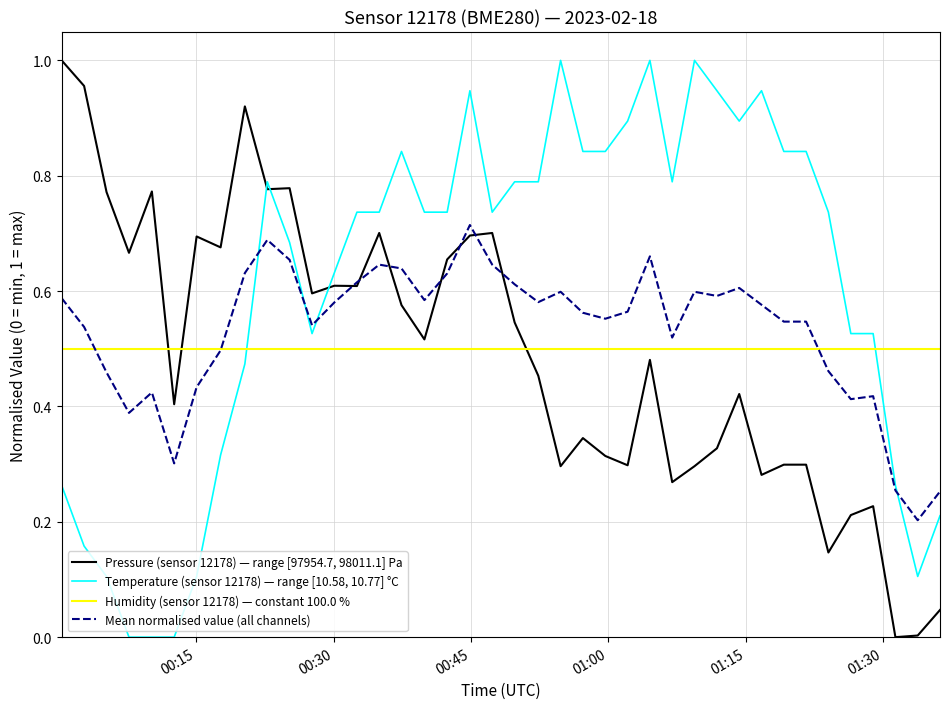

Which series has the largest total across all categories?

Temperature (sensor 12178) — range [10.58, 10.77] °C